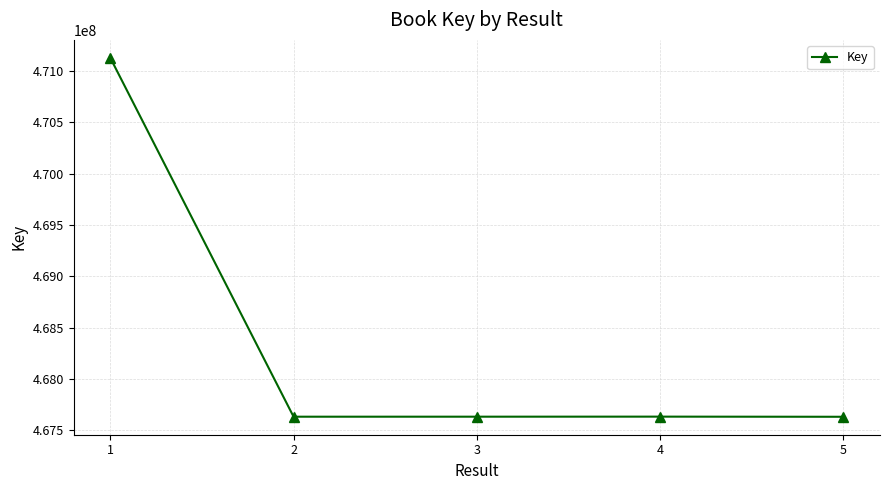

The value at 3 is 467634337. True or false?

True